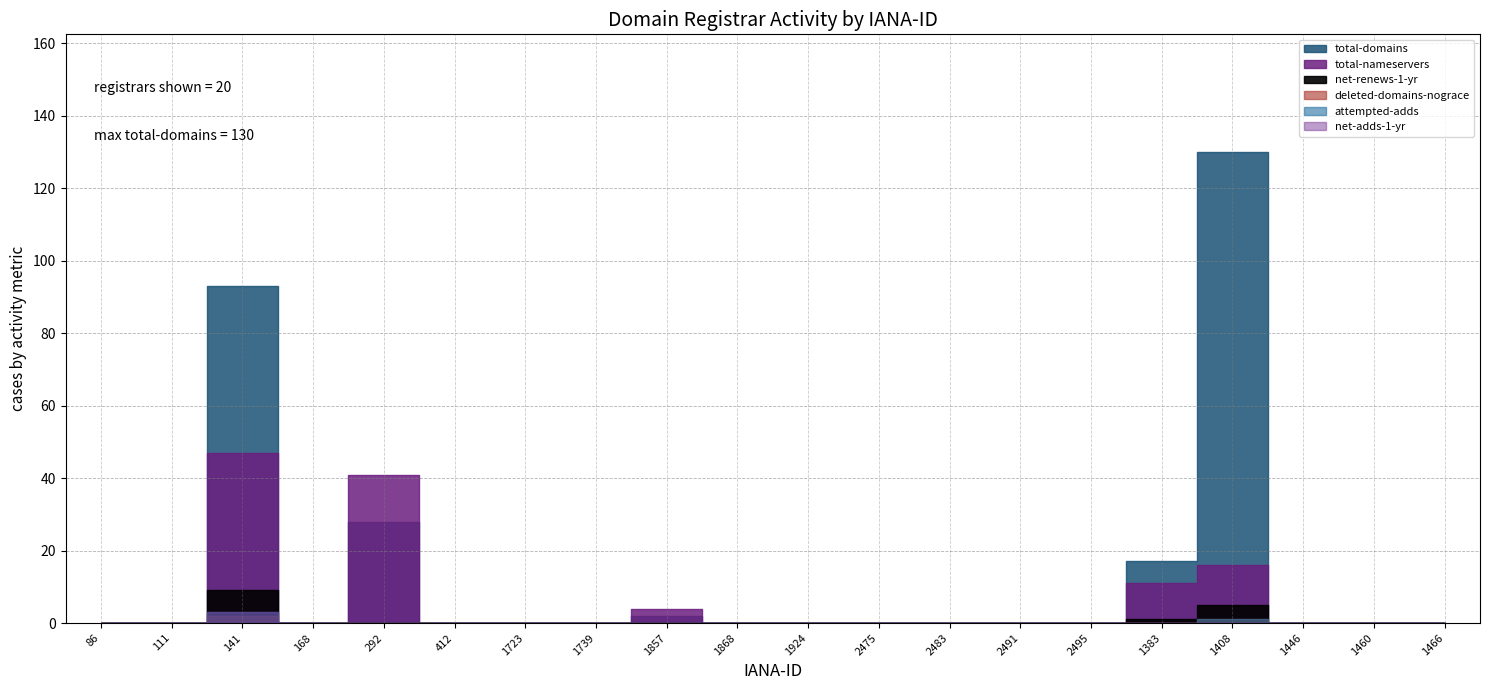

How many series are shown in this chart?

6